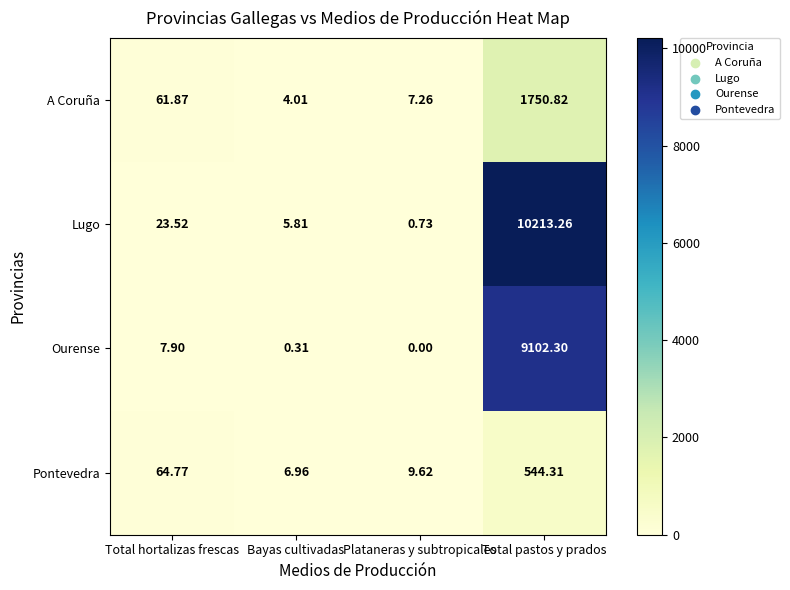

Which category has the lowest value across all series?

Plataneras y subtropicales